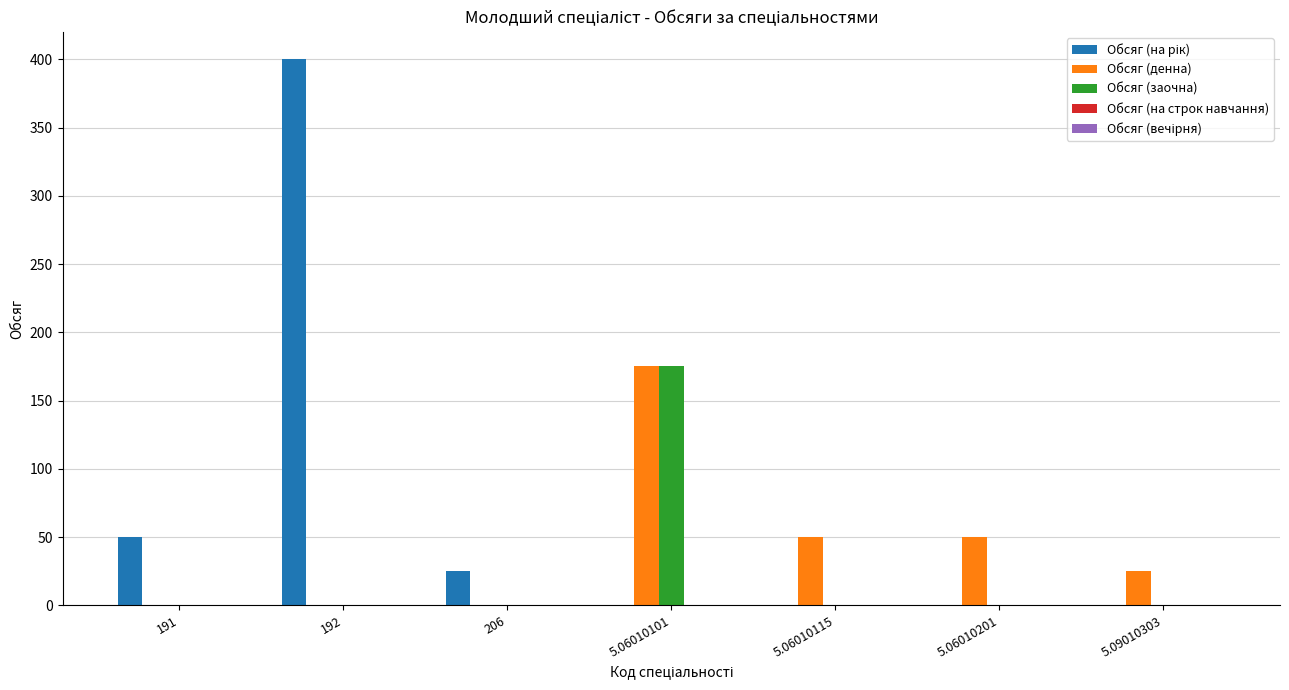

At which category is the sum across all series the highest?

192